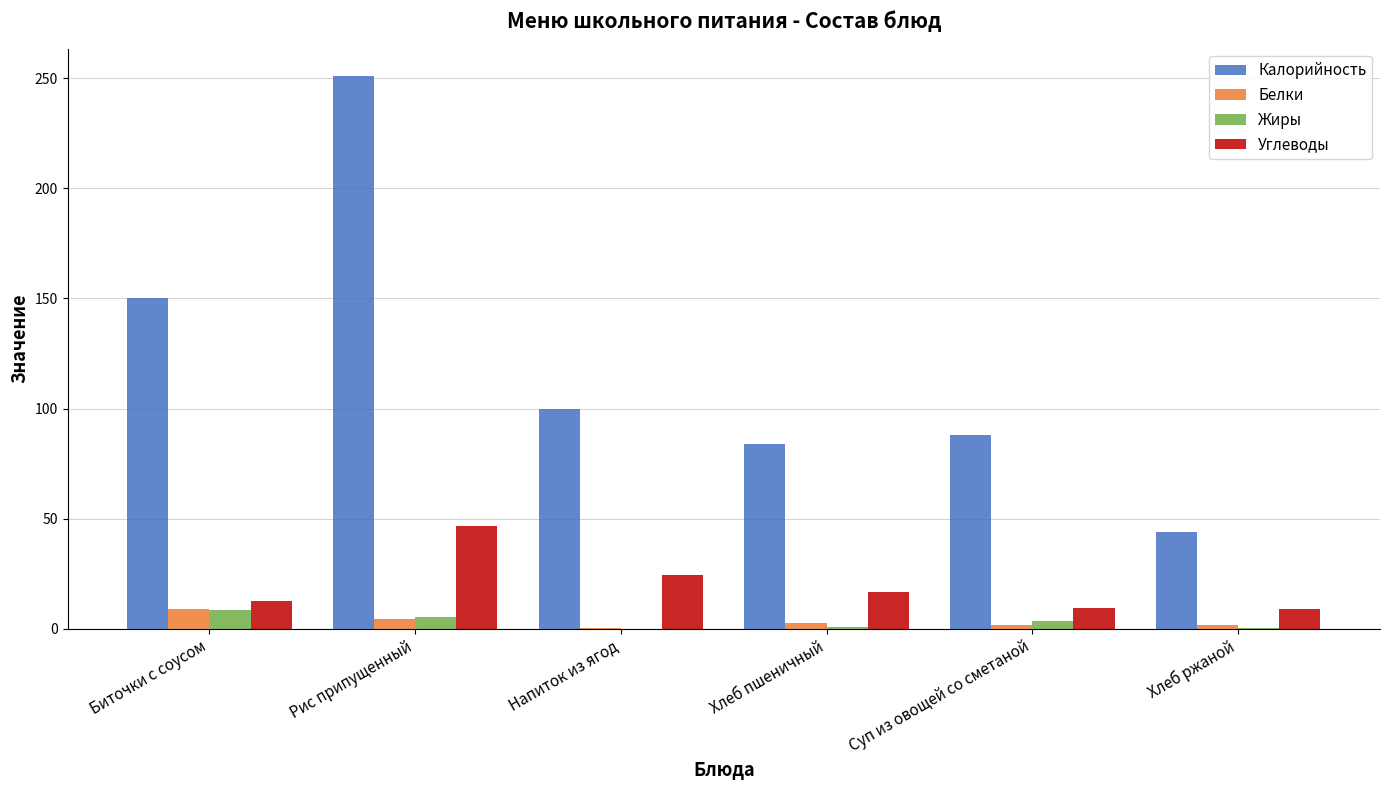

What is the greatest value displayed?

251.0